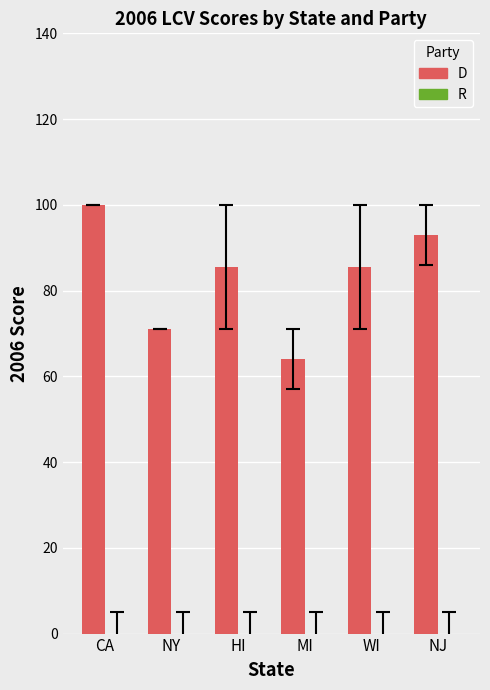

How many bars are there in total?

6